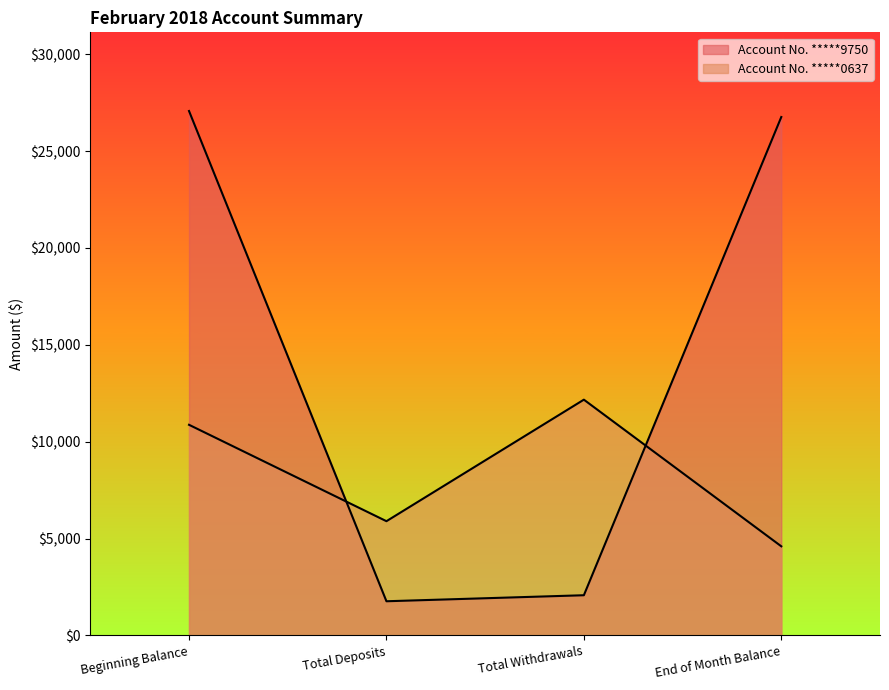

Which category has the lowest value in the Account No. *****0637 series?

End of Month Balance